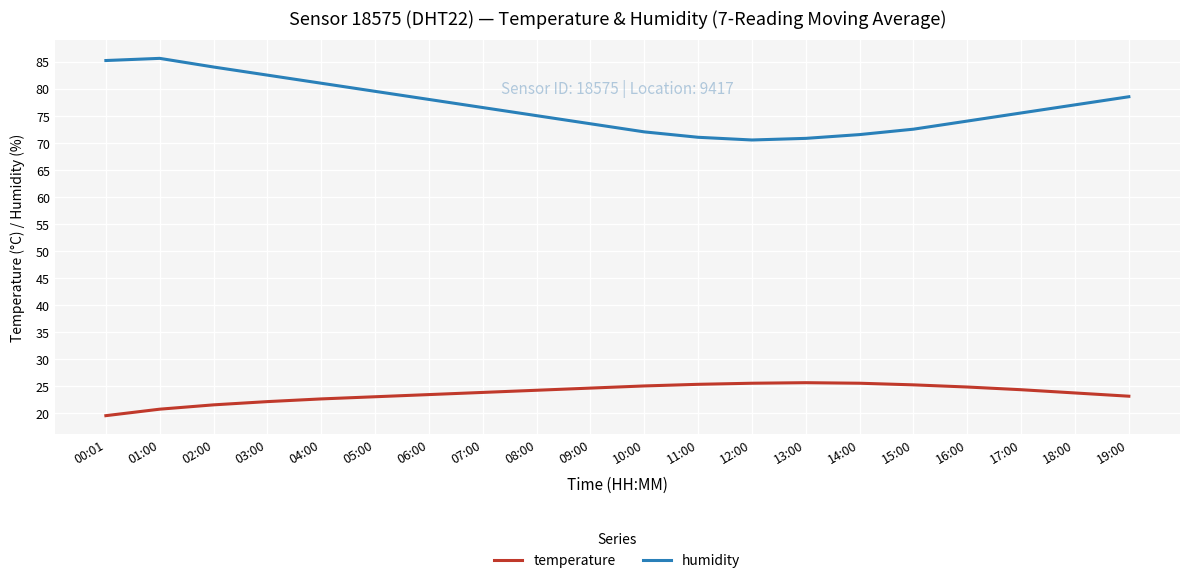

Between 04:00 and 09:00, which series saw the biggest shift?

humidity